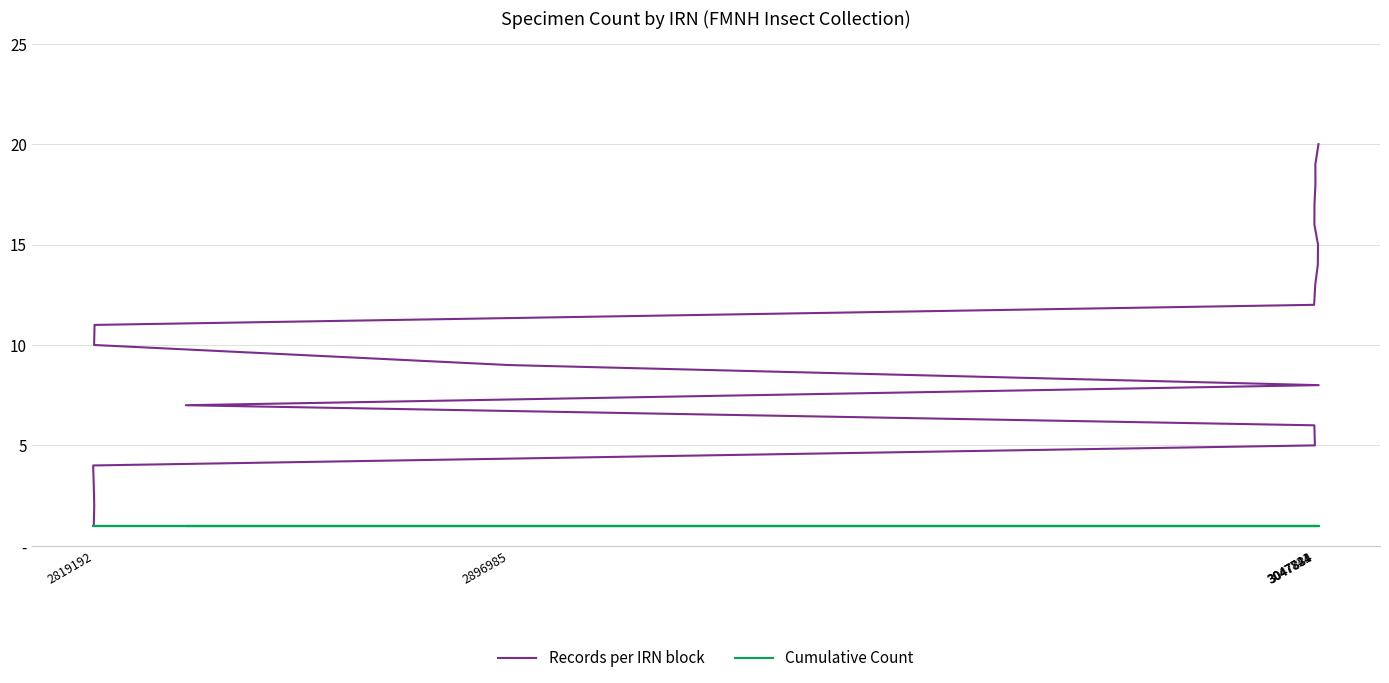

What is the average value of the Records per IRN block series?

10